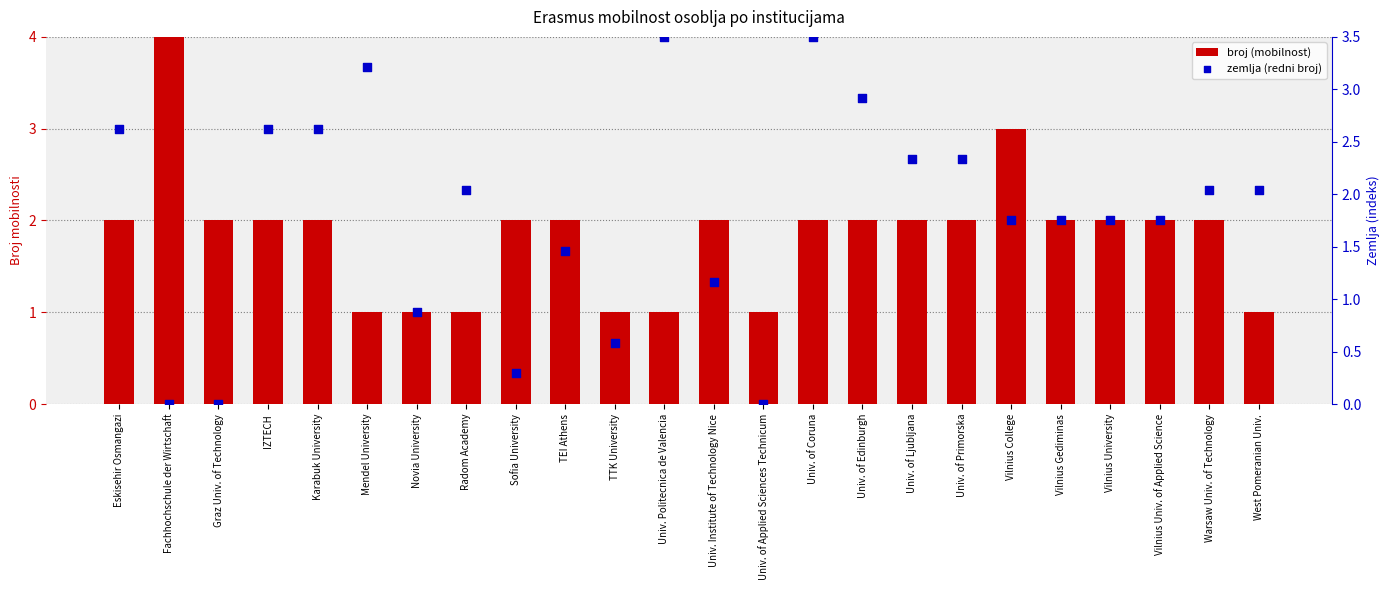

What is the total value across all series at Univ. Institute of Technology Nice?

3.2